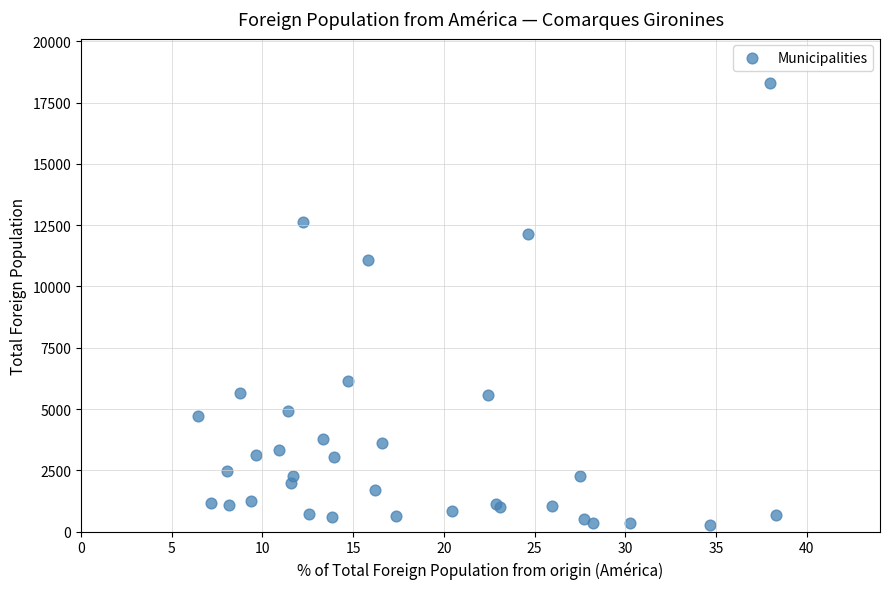

What Y value in the scatter plot is closest to 9277?

11075